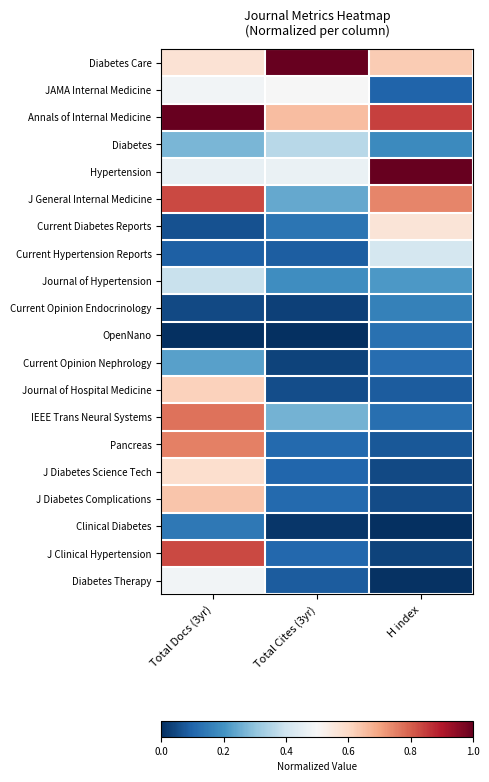

Reading right to left, list all the values displayed in this chart.

Diabetes Care: H index=0.6	Total Cites (3yr)=1.0	Total Docs (3yr)=0.6
JAMA Internal Medicine: H index=0.1	Total Cites (3yr)=0.5	Total Docs (3yr)=0.5
Annals of Internal Medicine: H index=0.8	Total Cites (3yr)=0.7	Total Docs (3yr)=1.0
Diabetes: H index=0.2	Total Cites (3yr)=0.4	Total Docs (3yr)=0.3
Hypertension: H index=1.0	Total Cites (3yr)=0.5	Total Docs (3yr)=0.5
J General Internal Medicine: H index=0.7	Total Cites (3yr)=0.2	Total Docs (3yr)=0.8
Current Diabetes Reports: H index=0.6	Total Cites (3yr)=0.1	Total Docs (3yr)=0.1
Current Hypertension Reports: H index=0.4	Total Cites (3yr)=0.1	Total Docs (3yr)=0.1
Journal of Hypertension: H index=0.2	Total Cites (3yr)=0.2	Total Docs (3yr)=0.4
Current Opinion Endocrinology: H index=0.2	Total Cites (3yr)=0.0	Total Docs (3yr)=0.0
OpenNano: H index=0.1	Total Cites (3yr)=0.0	Total Docs (3yr)=0.0
Current Opinion Nephrology: H index=0.1	Total Cites (3yr)=0.0	Total Docs (3yr)=0.2
Journal of Hospital Medicine: H index=0.1	Total Cites (3yr)=0.1	Total Docs (3yr)=0.6
IEEE Trans Neural Systems: H index=0.1	Total Cites (3yr)=0.3	Total Docs (3yr)=0.8
Pancreas: H index=0.1	Total Cites (3yr)=0.1	Total Docs (3yr)=0.8
J Diabetes Science Tech: H index=0.0	Total Cites (3yr)=0.1	Total Docs (3yr)=0.6
J Diabetes Complications: H index=0.1	Total Cites (3yr)=0.1	Total Docs (3yr)=0.6
Clinical Diabetes: H index=0.0	Total Cites (3yr)=0.0	Total Docs (3yr)=0.1
J Clinical Hypertension: H index=0.0	Total Cites (3yr)=0.1	Total Docs (3yr)=0.8
Diabetes Therapy: H index=0.0	Total Cites (3yr)=0.1	Total Docs (3yr)=0.5